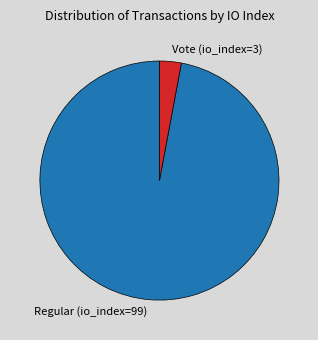

Is there any slice that represents more than half of the pie?

Yes